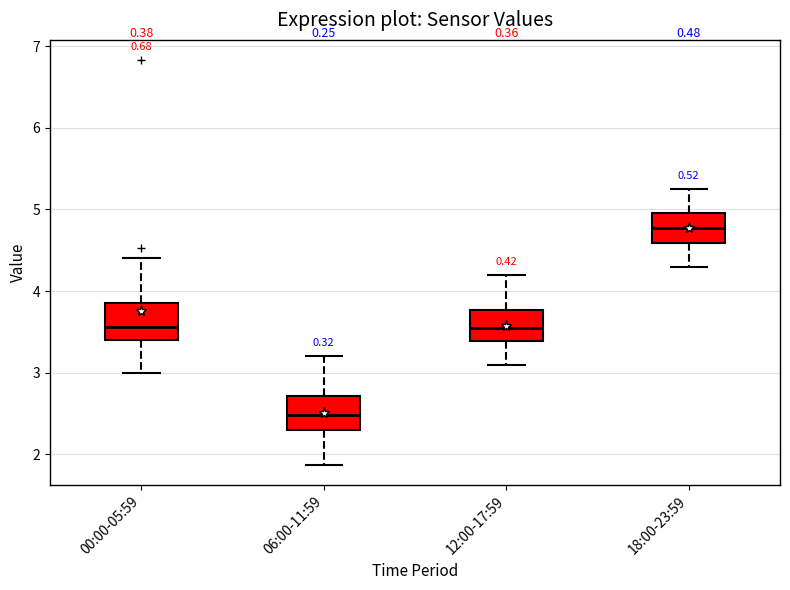

Which box has the highest median line?

18:00-23:59